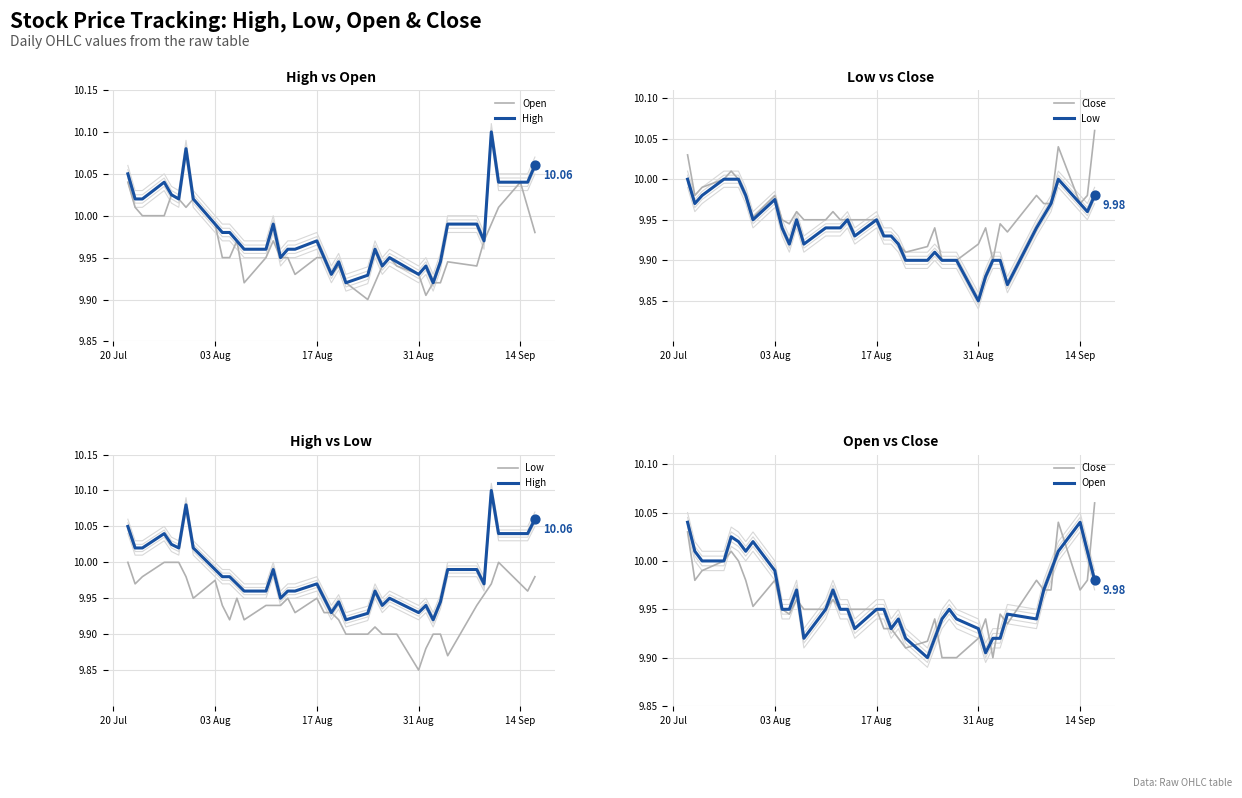

Which series has the largest total across all categories?

High